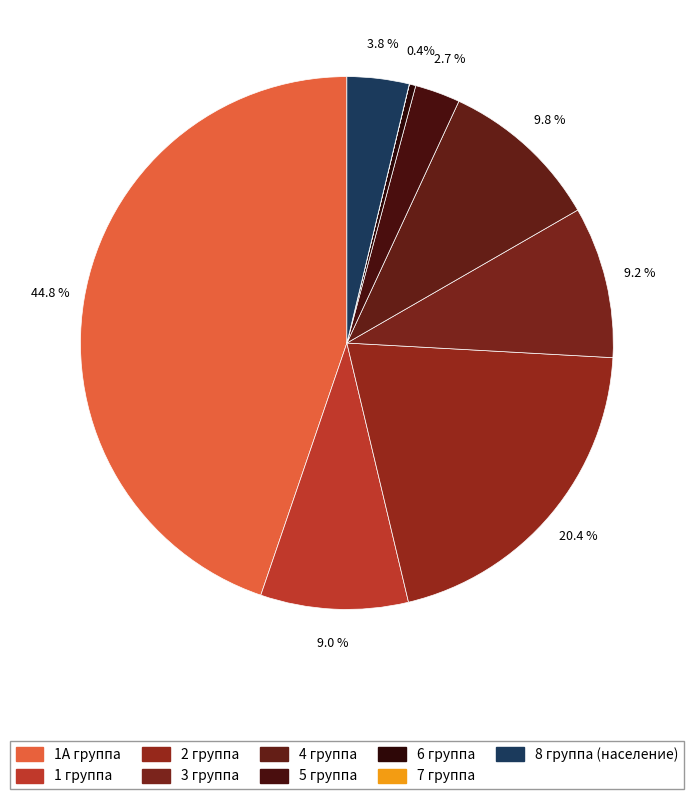

To the nearest percent, what is the average slice percentage?

11%